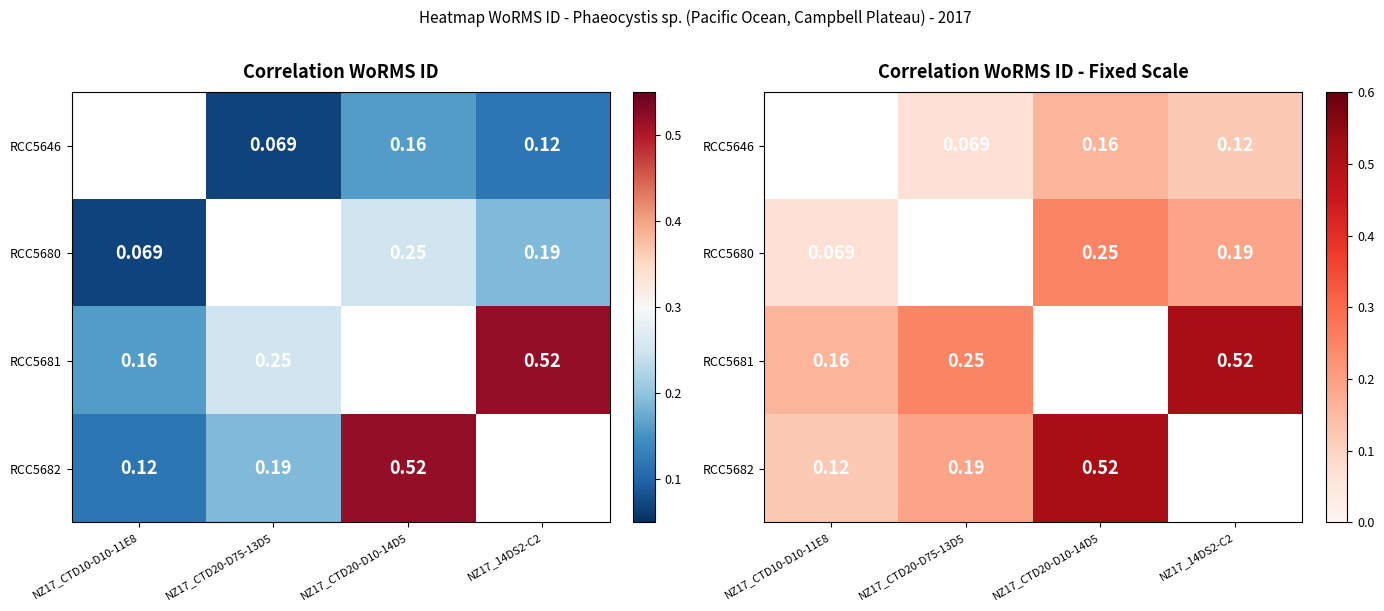

Which series has the largest total across all categories?

RCC5681